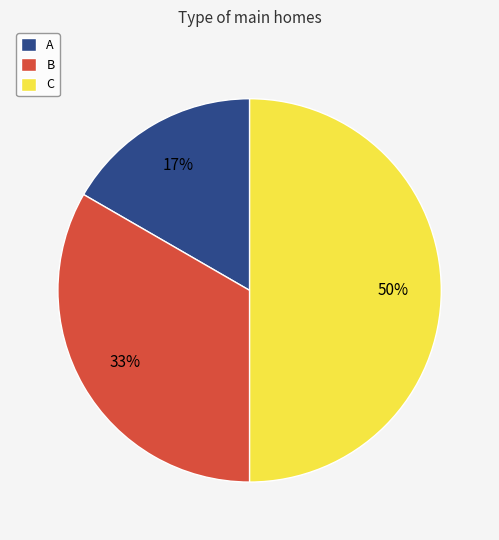

Rank the categories by value from lowest to highest.

A, B, C